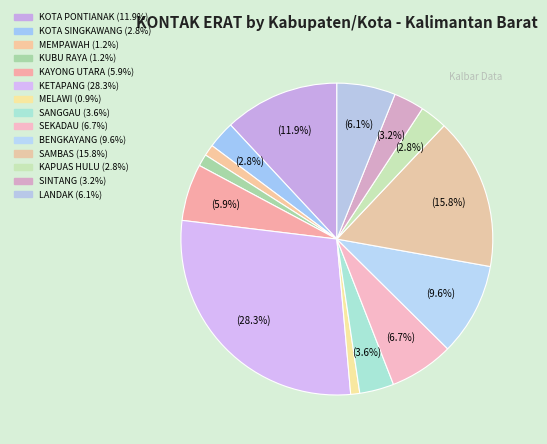

To the nearest percent, what percentage of the pie is SEKADAU?

7%